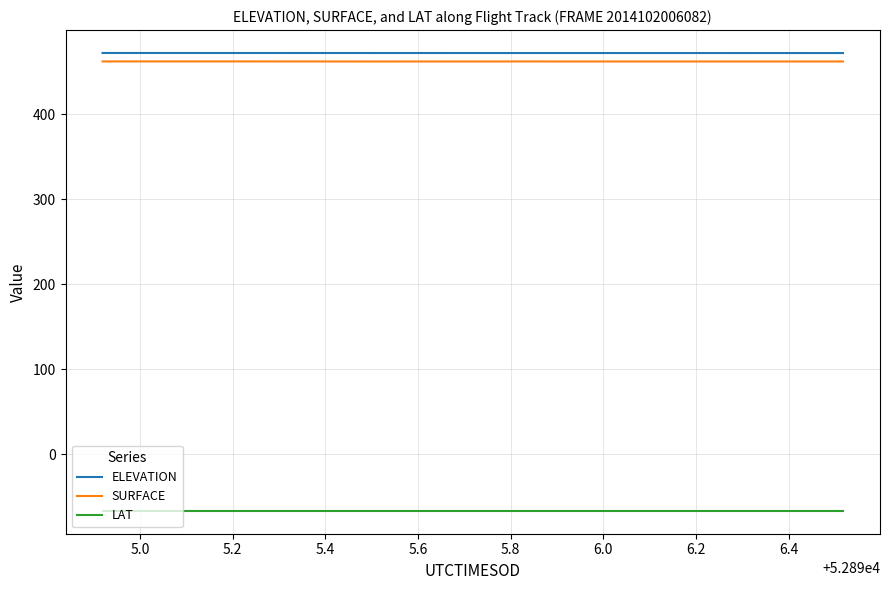

True or false: LAT and ELEVATION cross at least once.

False